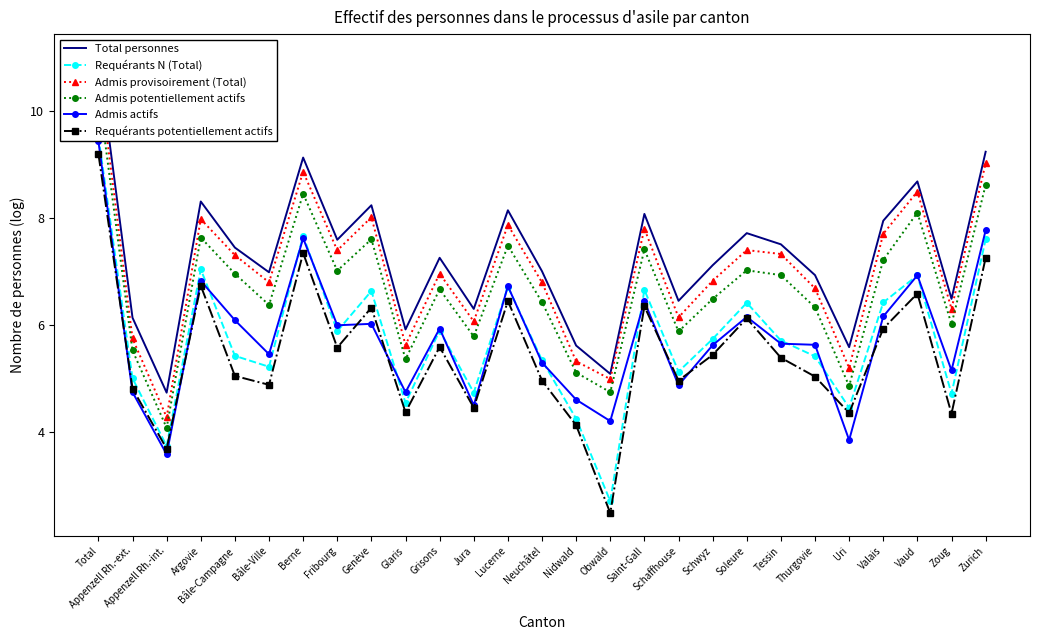

At Schaffhouse, list the series in order from smallest to largest.

Admis actifs, Requérants potentiellement actifs, Requérants N (Total), Admis potentiellement actifs, Admis provisoirement (Total), Total personnes